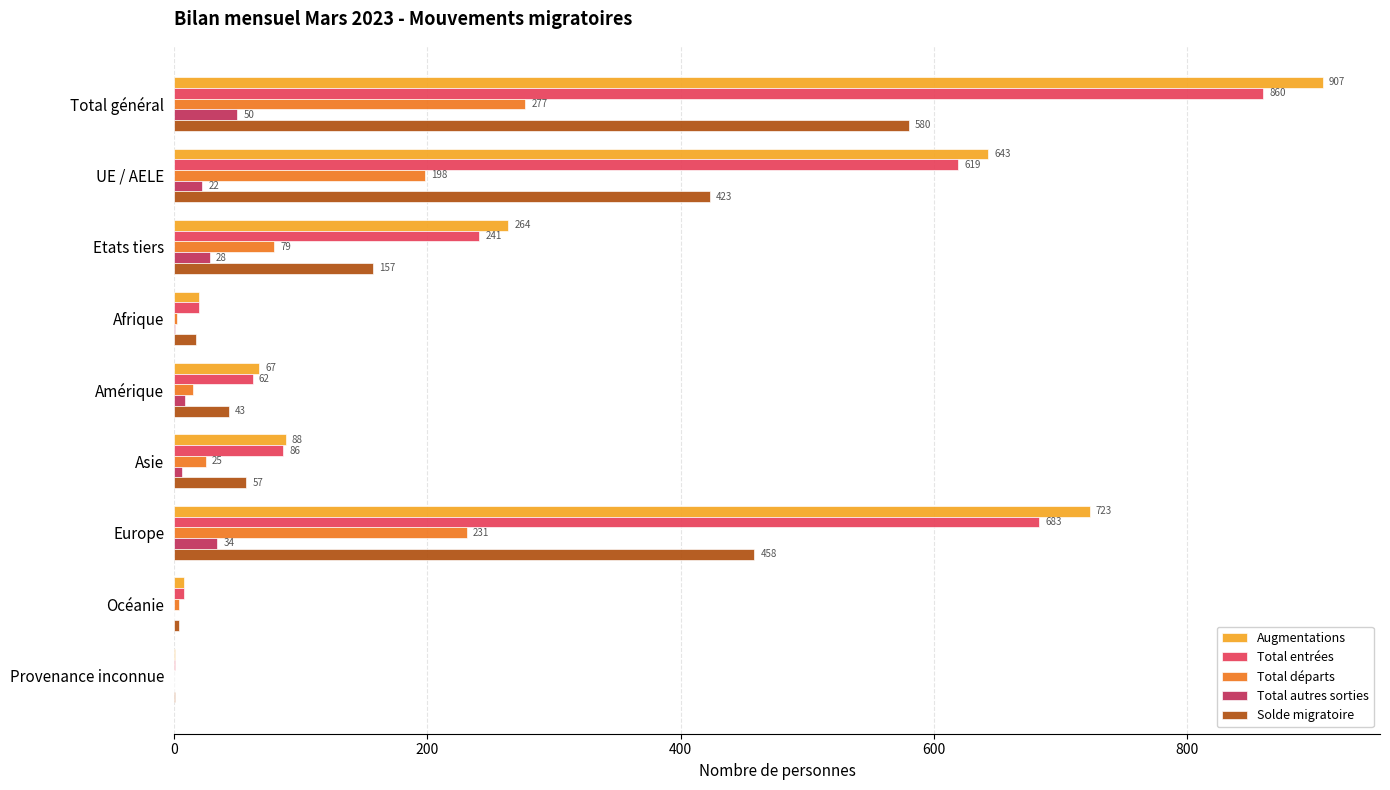

What is the sum of all Solde migratoire values?

1740